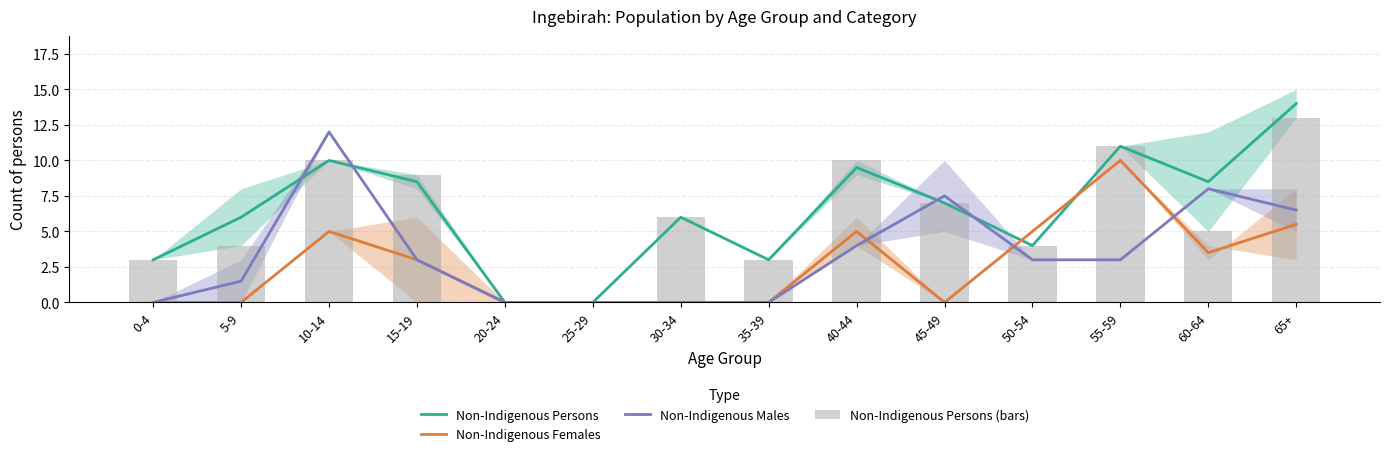

What is the difference between the maximum and second lowest values in the Non-Indigenous Persons (bars) series?

13.0